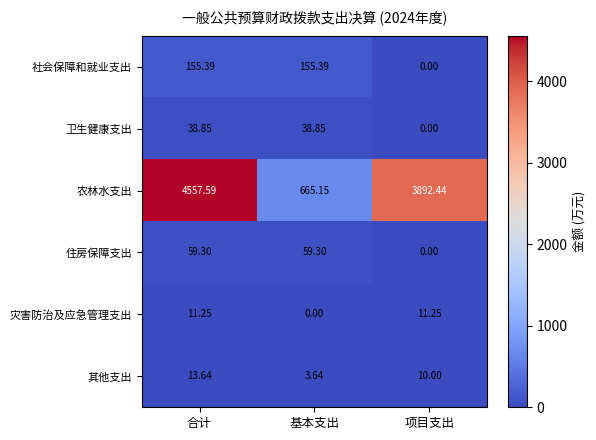

Where is 卫生健康支出 nearest to the value 19?

项目支出